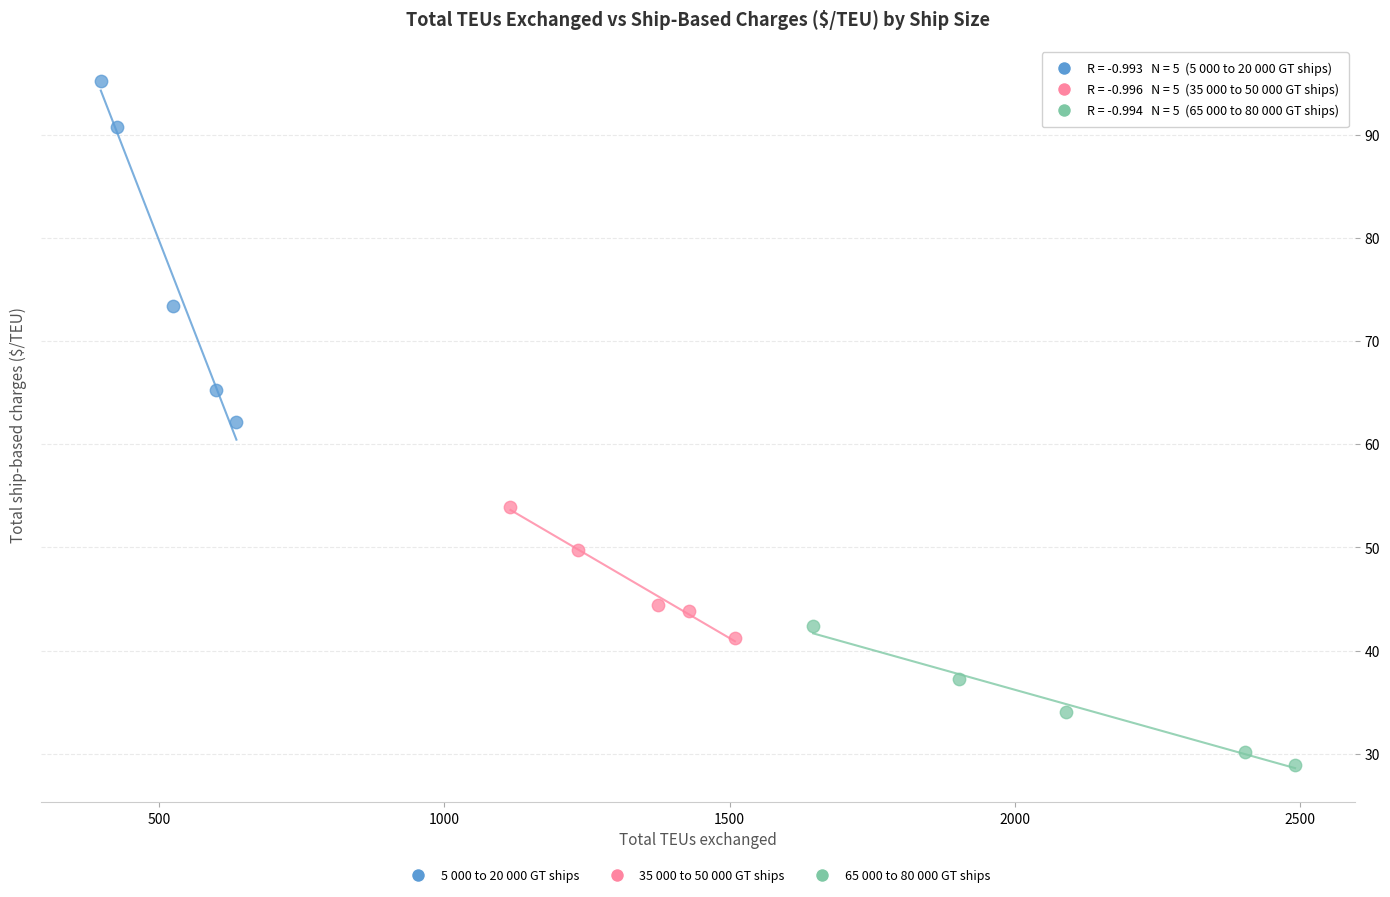

What are all the series names shown in the legend?

5 000 to 20 000 GT ships, 35 000 to 50 000 GT ships, 65 000 to 80 000 GT ships